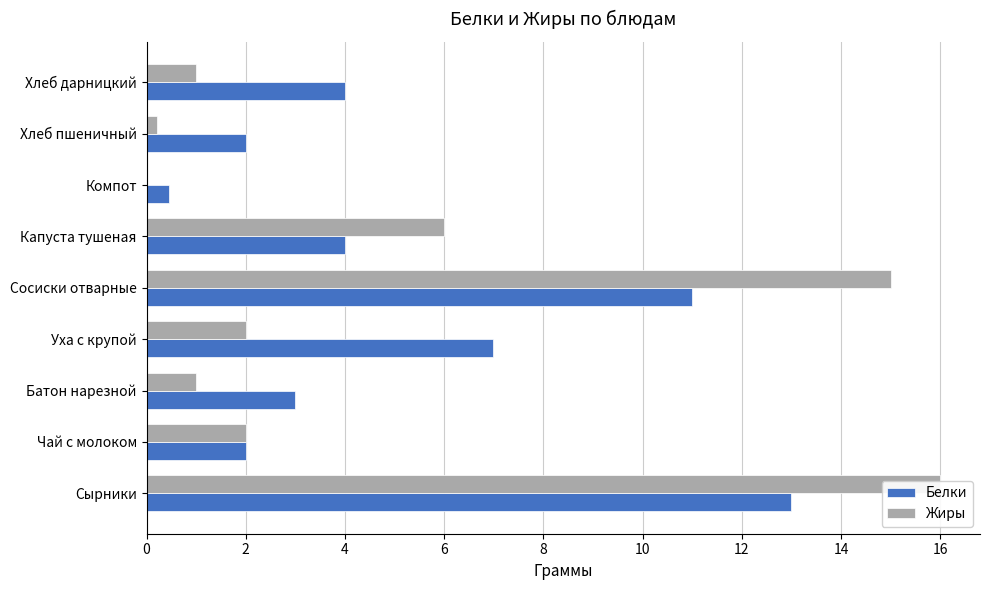

Rank the series by their average value, from highest to lowest.

Белки, Жиры